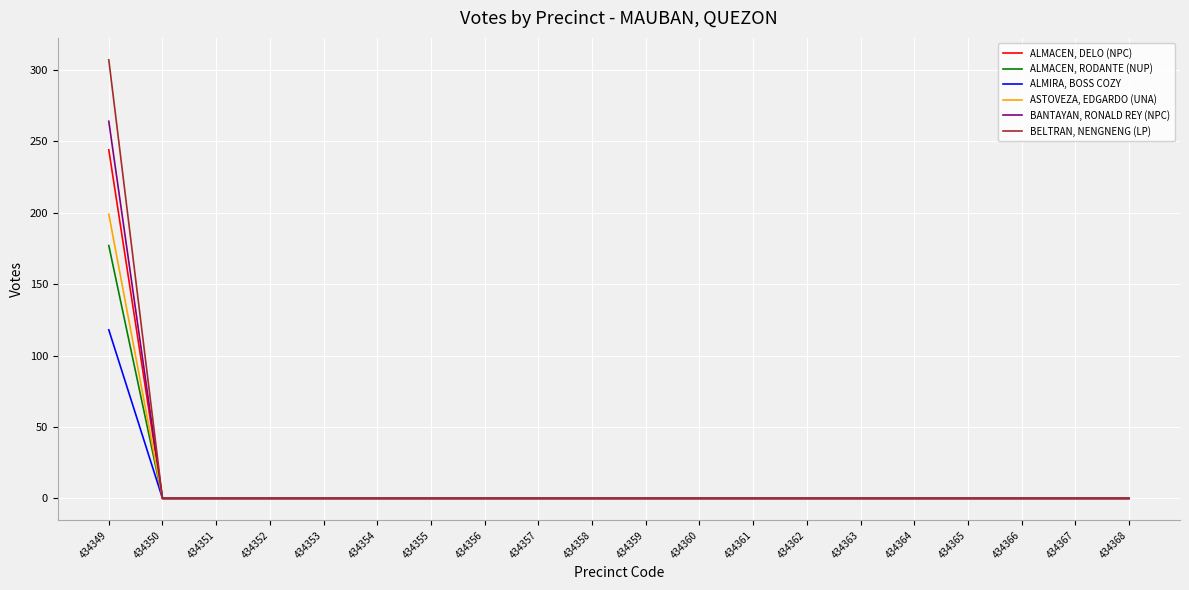

List the series in order of their peak value, lowest first.

ALMIRA, BOSS COZY, ALMACEN, RODANTE (NUP), ASTOVEZA, EDGARDO (UNA), ALMACEN, DELO (NPC), BANTAYAN, RONALD REY (NPC), BELTRAN, NENGNENG (LP)